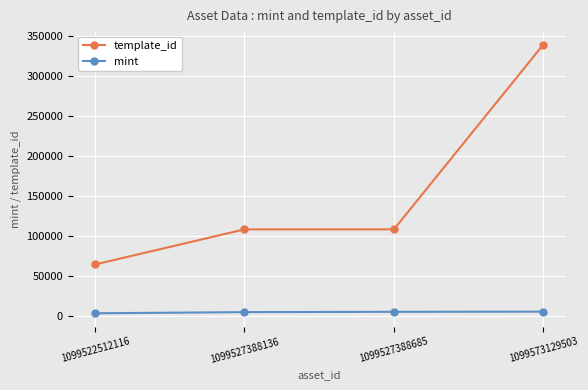

True or false: mint and template_id cross at least once.

False